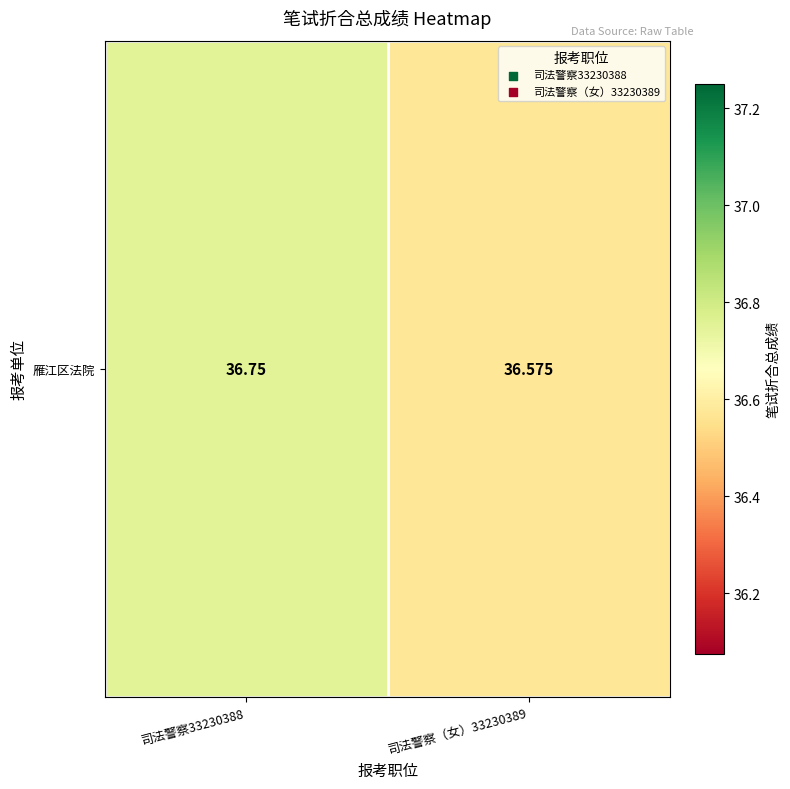

Which category has the lowest value across all series?

司法警察（女）33230389